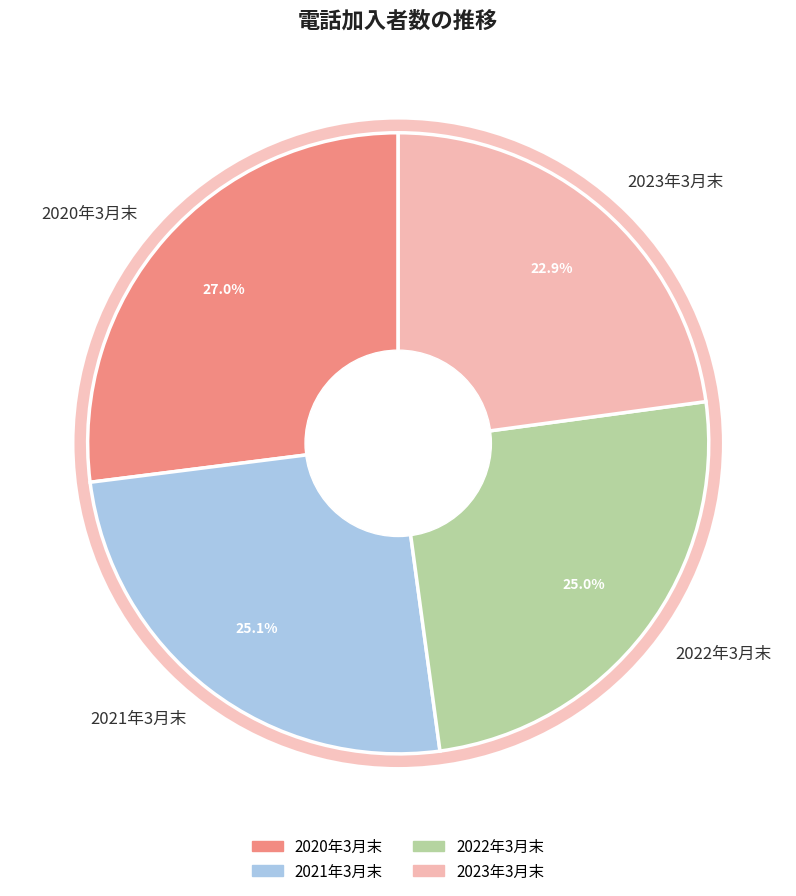

To the nearest percent, what is the combined percentage of 2022年3月末 and 2020年3月末?

52%